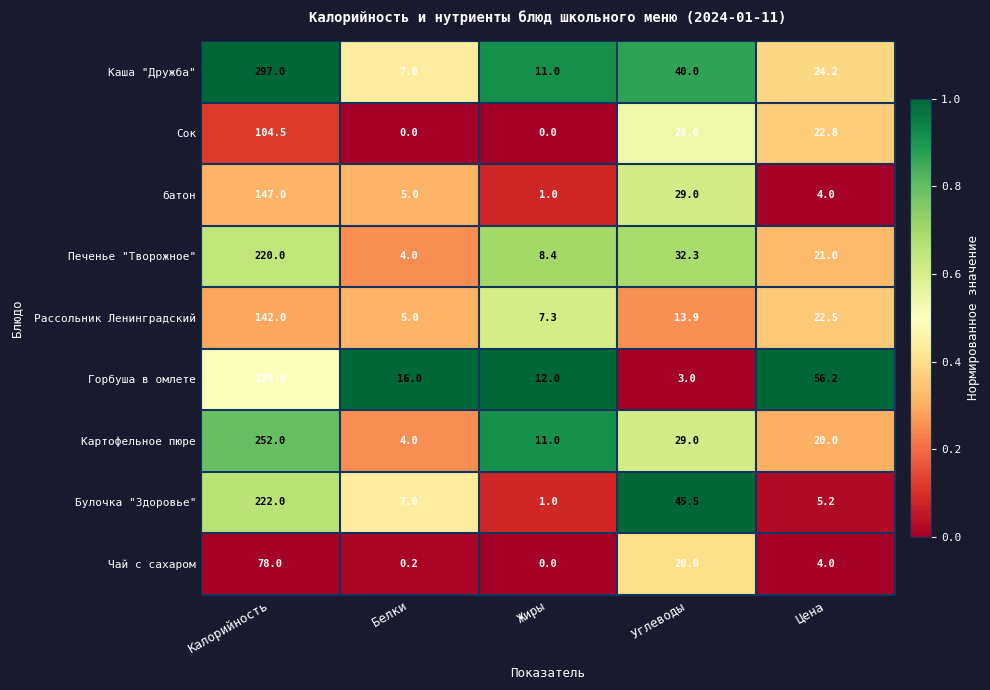

At which category is the sum across all series the highest?

Калорийность